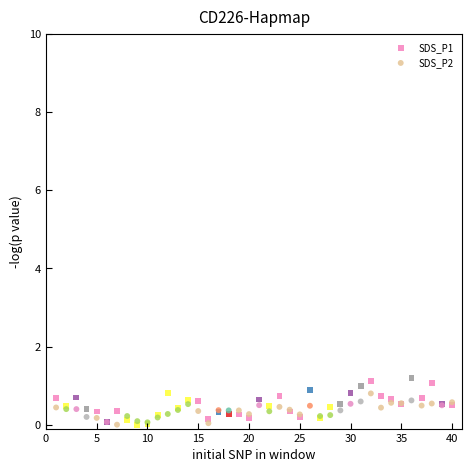

What are all the series names shown in the legend?

SDS_P1, SDS_P2